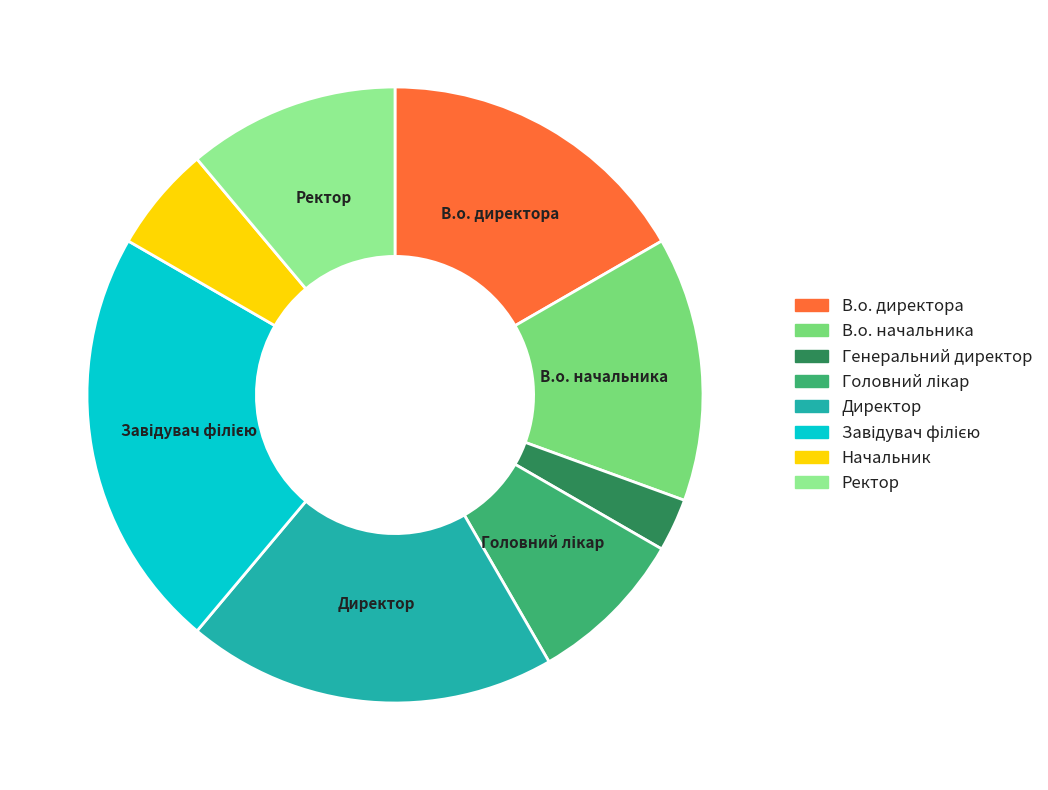

Approximately how many times larger is the value at Ректор compared to Головний лікар?

1.3